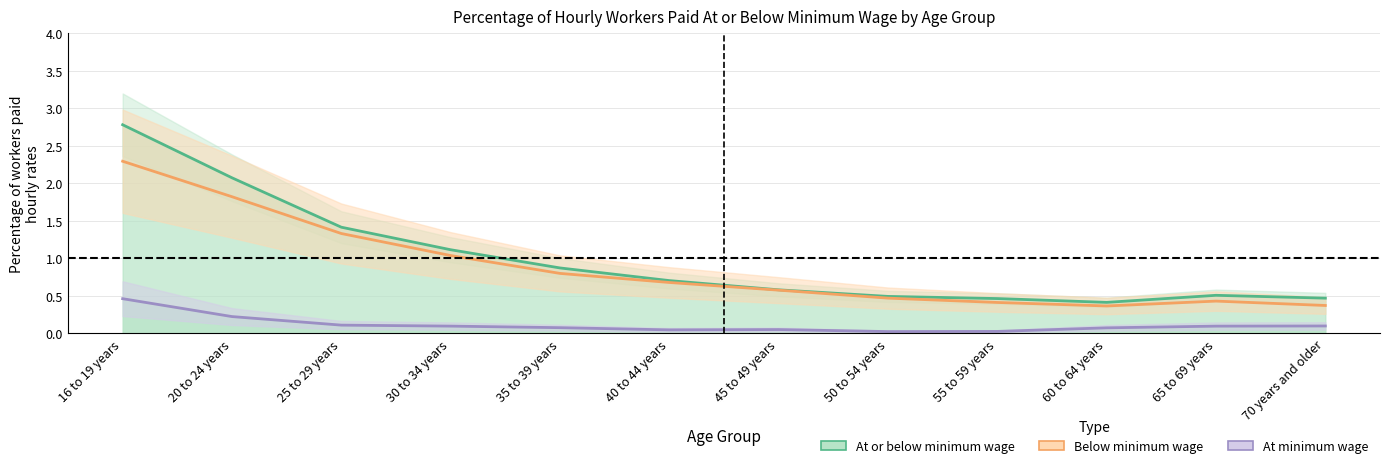

At how many categories does at least one series exceed 0?

12